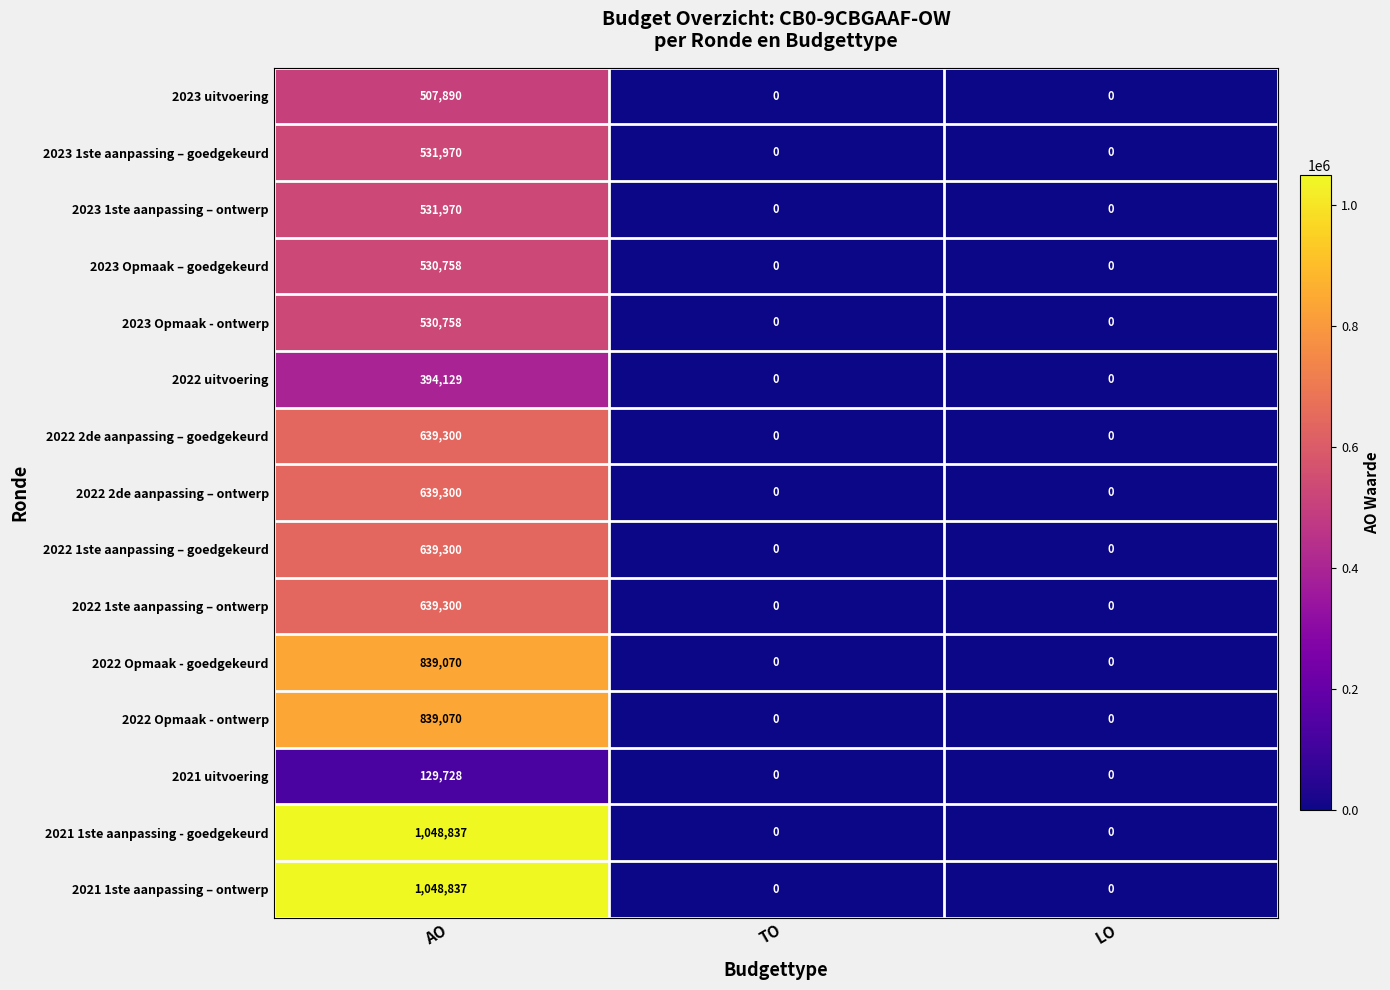

What is the difference between the highest and lowest values at AO?

919109